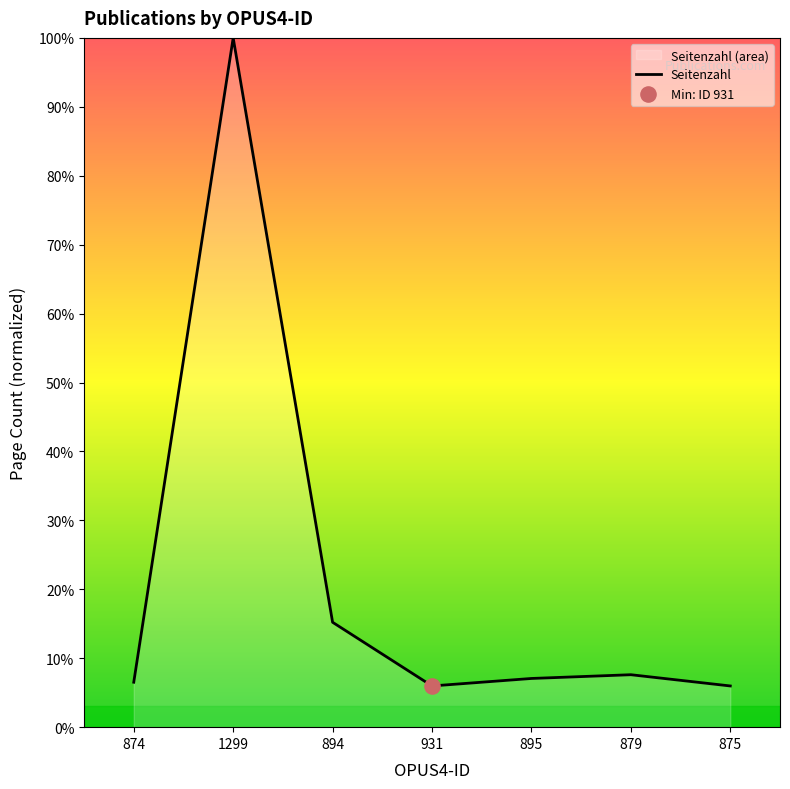

Approximately how many times larger is the value at 1299 compared to 894?

6.6